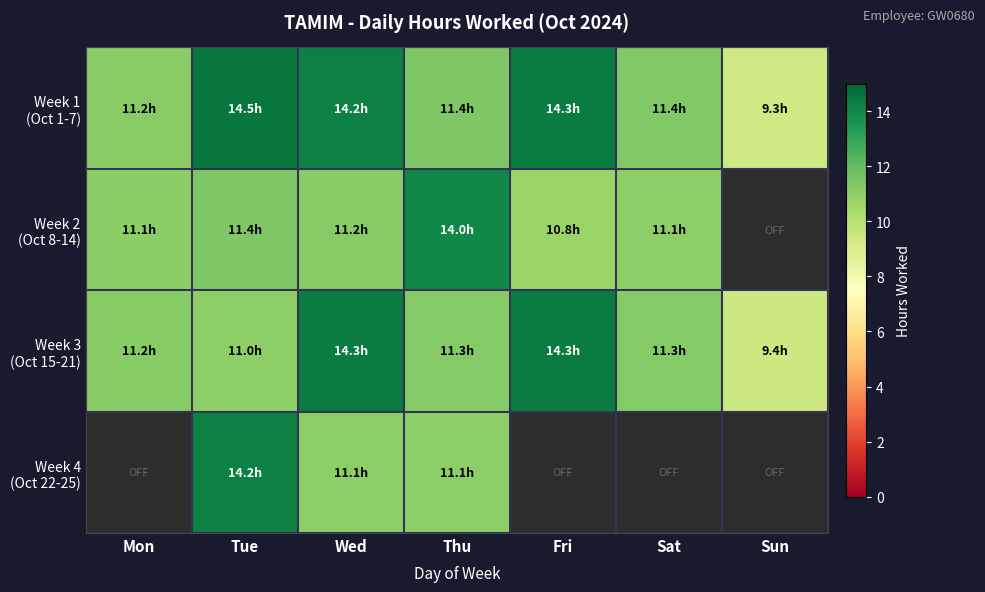

What is the total value across all series at Wed?

50.8